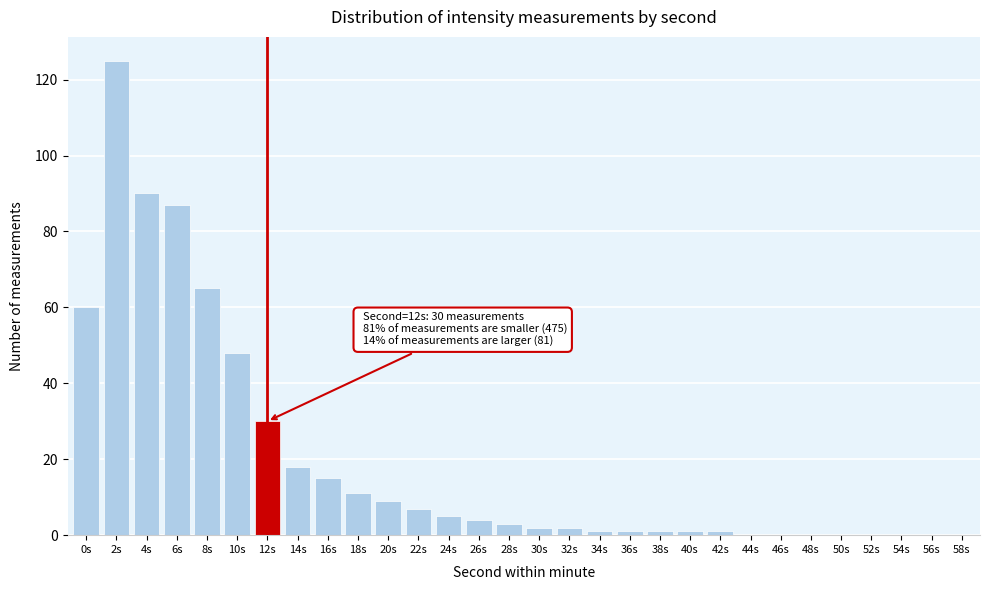

Reading right to left, extract all data points from this chart.

58s=0	56s=0	54s=0	52s=0	50s=0	48s=0	46s=0	44s=0	42s=1	40s=1	38s=1	36s=1	34s=1	32s=2	30s=2	28s=3	26s=4	24s=5	22s=7	20s=9	18s=11	16s=15	14s=18	12s=30	10s=48	8s=65	6s=87	4s=90	2s=125	0s=60